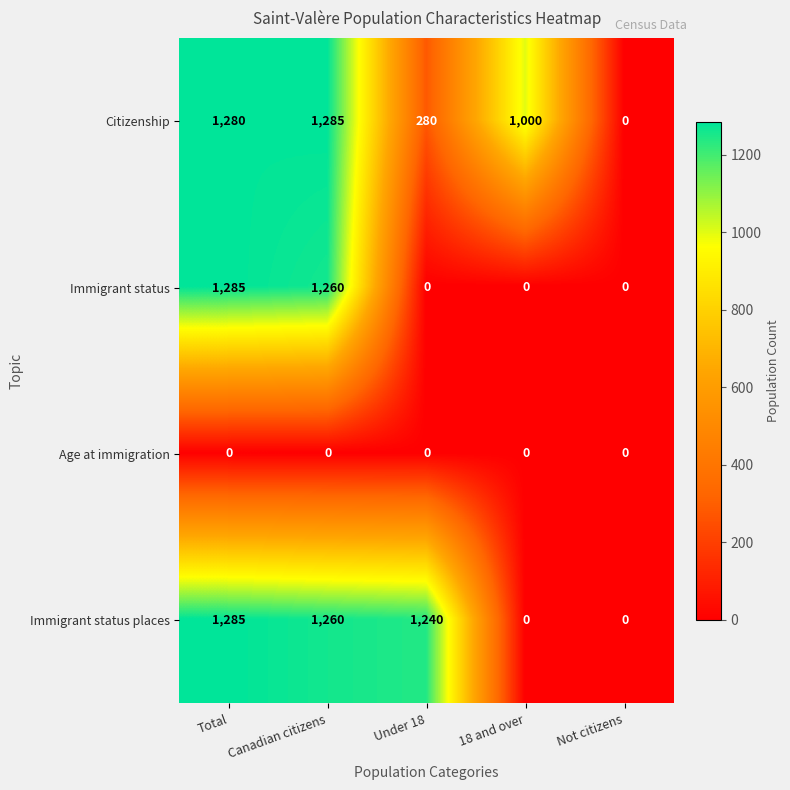

At which category is the sum across all series the highest?

Total